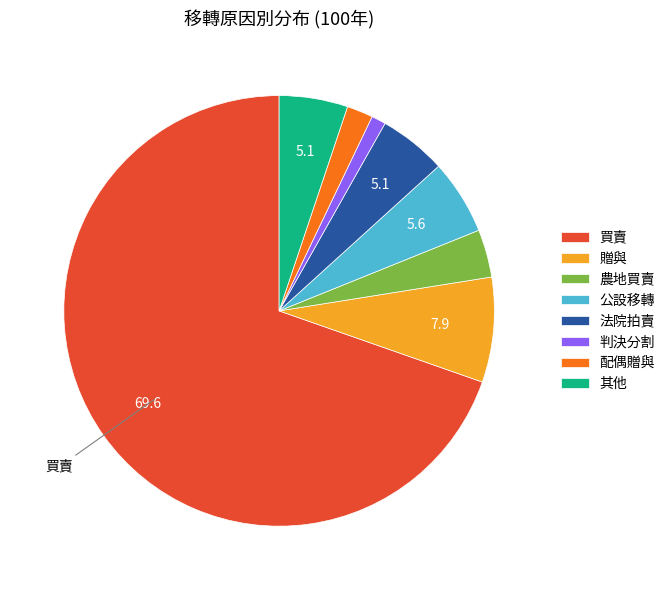

Is there any slice that represents more than half of the pie?

Yes